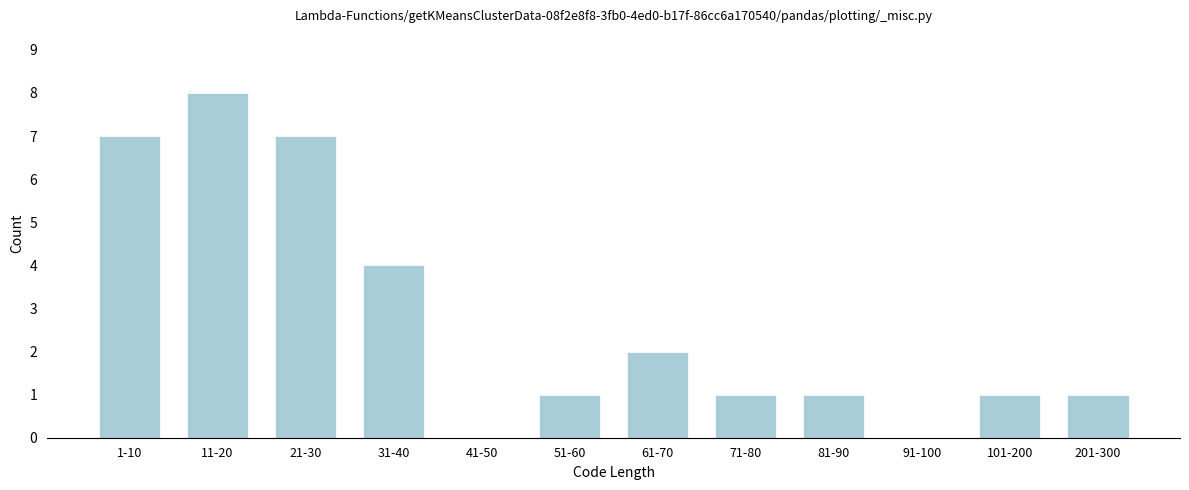

Reading right to left, transcribe all the data shown in this chart.

201-300=1	101-200=1	91-100=0	81-90=1	71-80=1	61-70=2	51-60=1	41-50=0	31-40=4	21-30=7	11-20=8	1-10=7